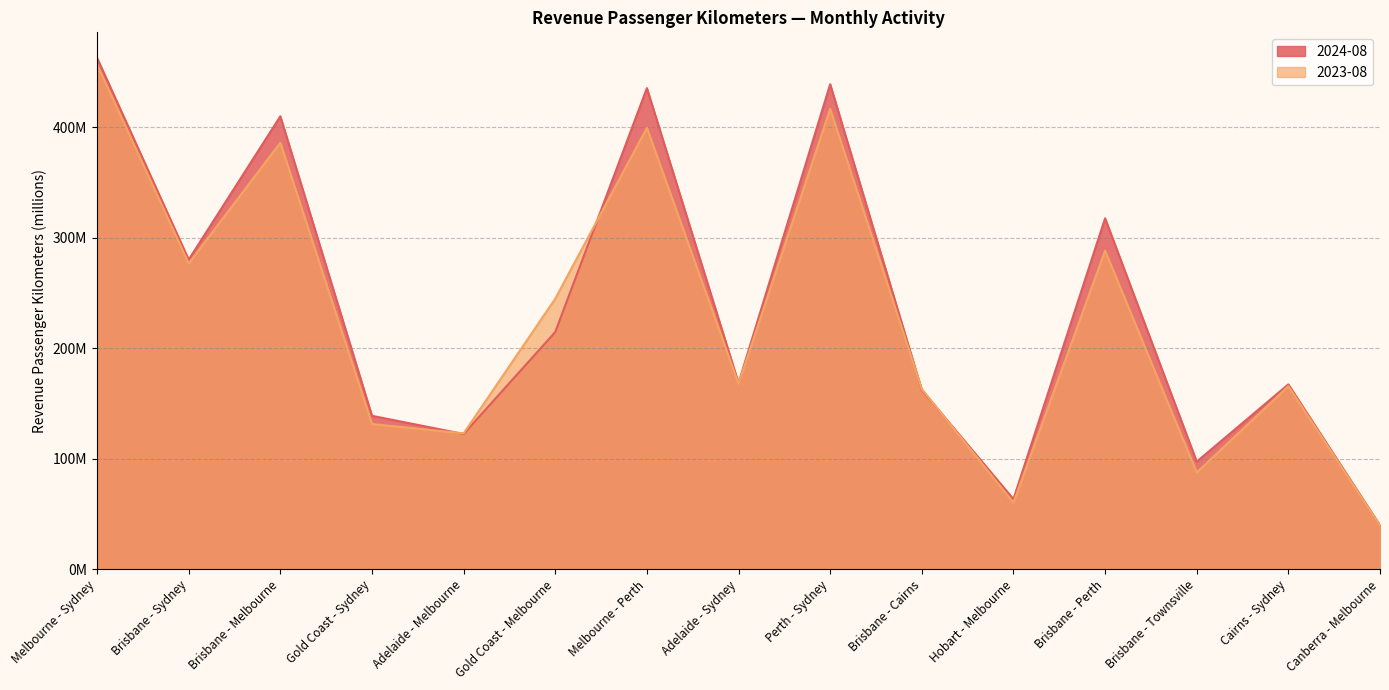

True or false: 2023-08 has a value of 61.1 at Cairns - Sydney.

False